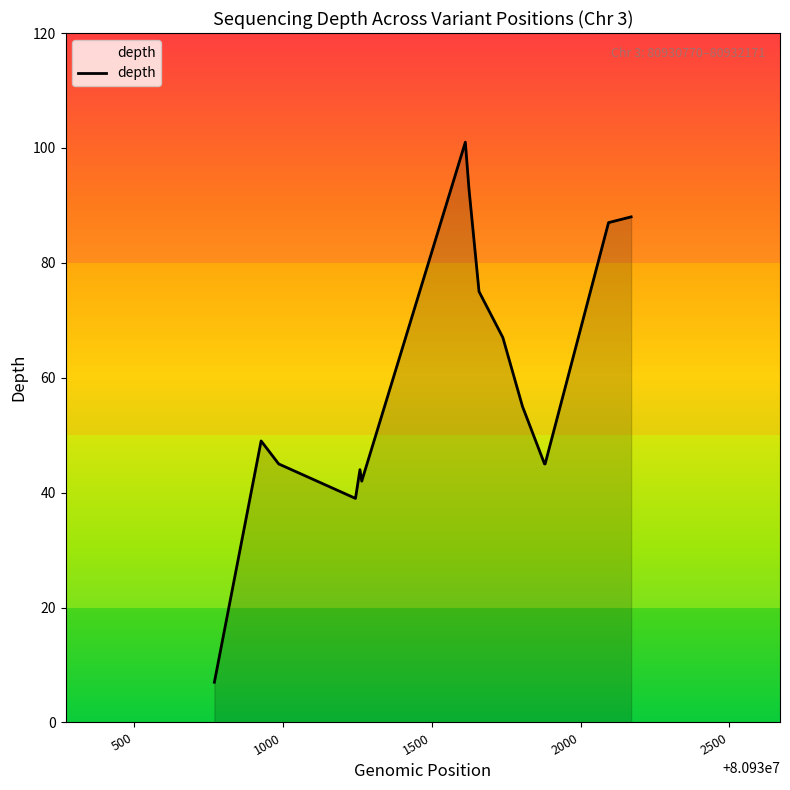

What is the greatest value displayed?

101